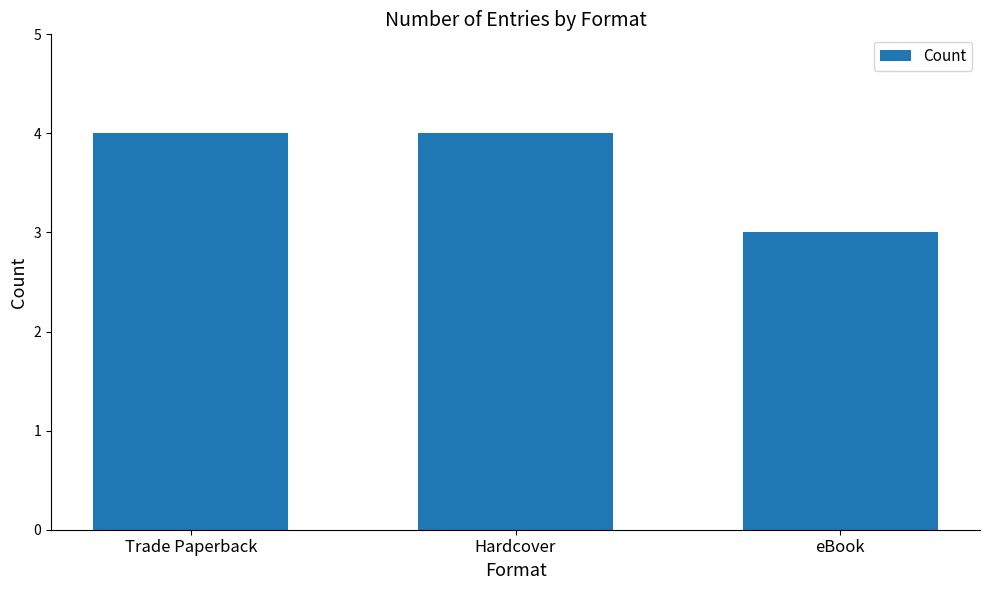

What is the value of the 2nd bar from the left?

4